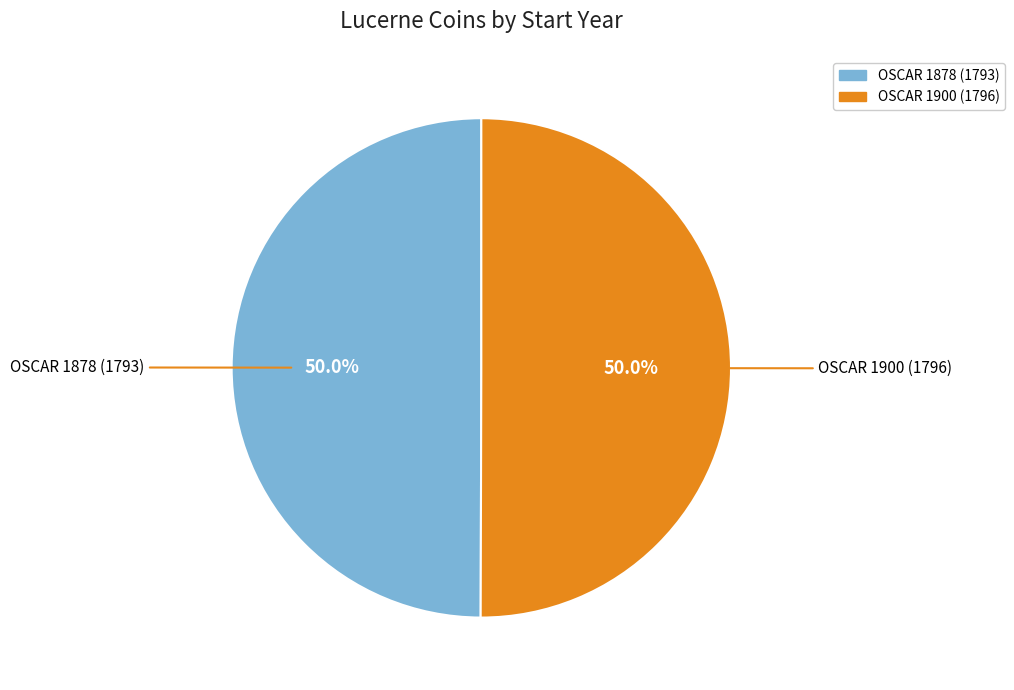

True or false: OSCAR 1900 (1796) accounts for 50% of the total.

True